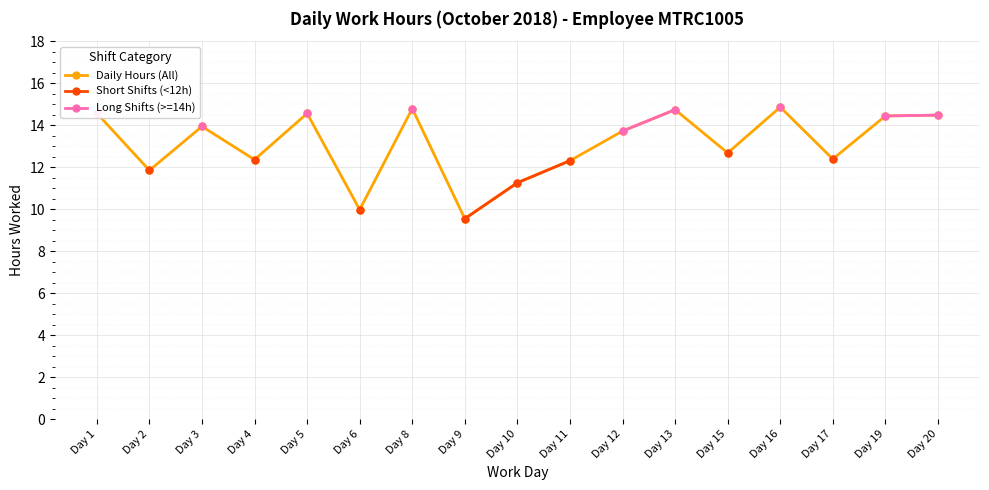

What are all the series names shown in the legend?

Daily Hours (All), Short Shifts (<12h), Long Shifts (>=14h)